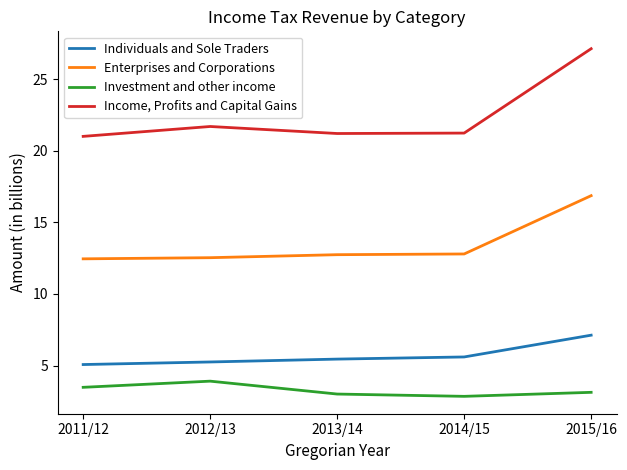

What are all the series names shown in the legend?

Individuals and Sole Traders, Enterprises and Corporations, Investment and other income, Income, Profits and Capital Gains